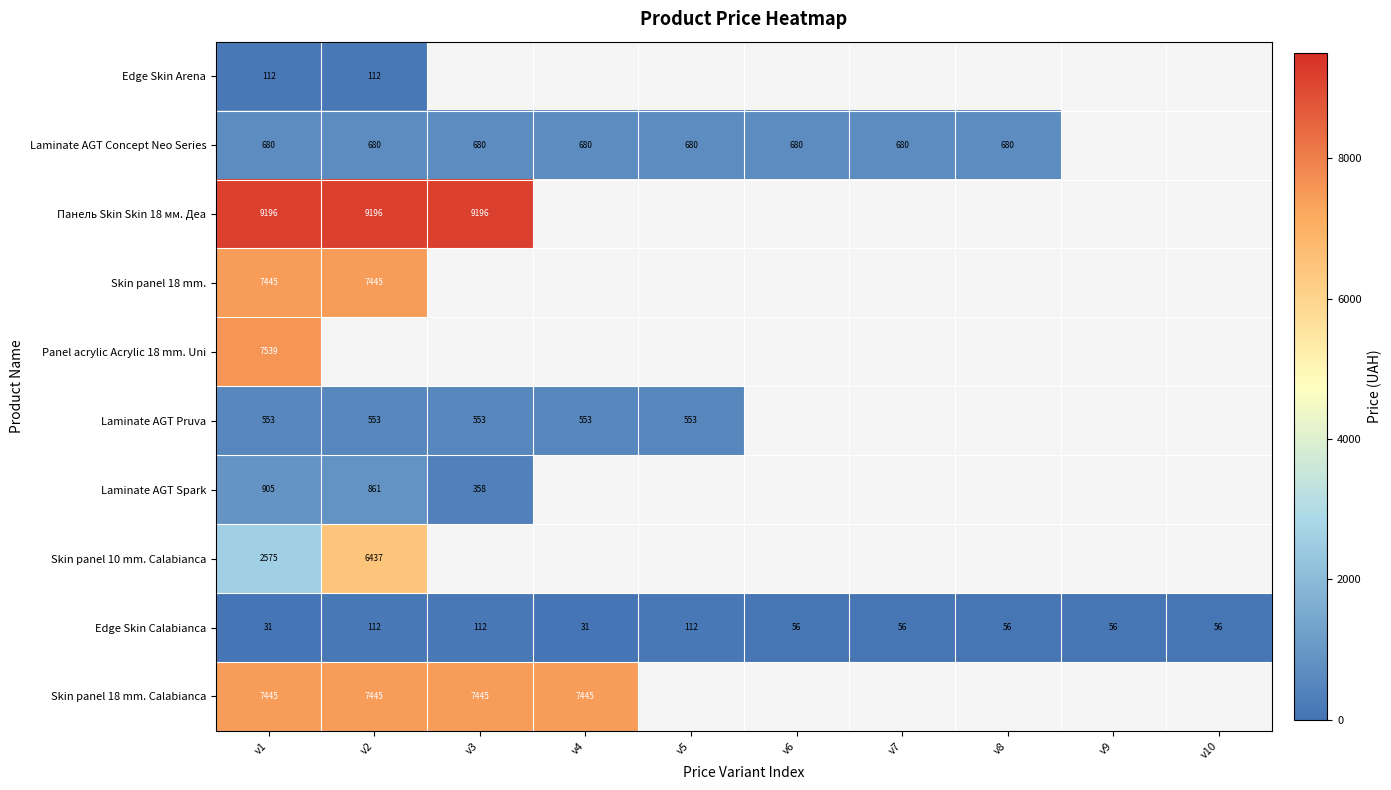

Is the value of Laminate AGT Concept Neo Series at v1 greater than the value of Edge Skin Calabianca at v3?

Yes